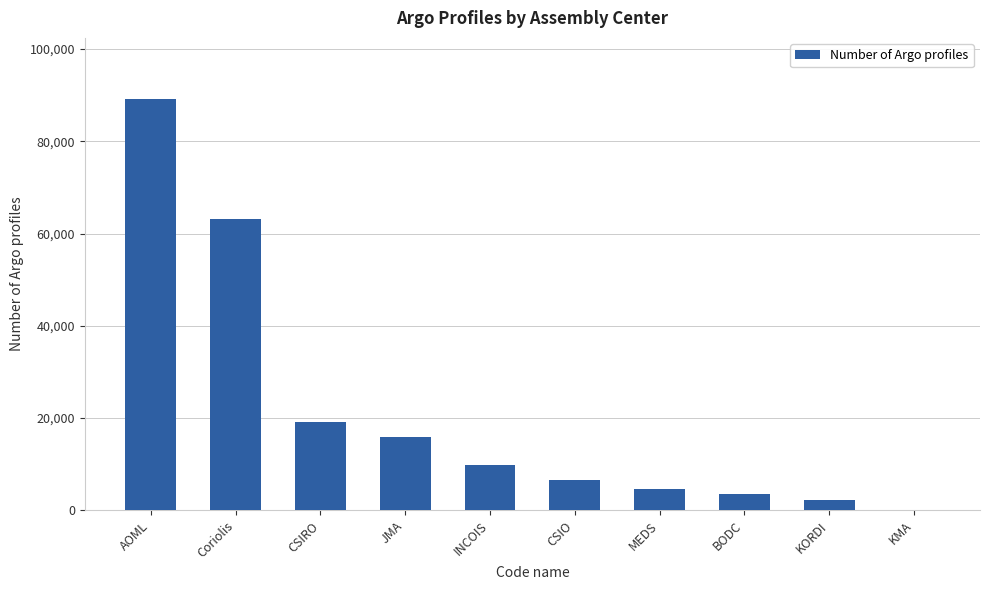

Which category has the highest value across all series?

AOML